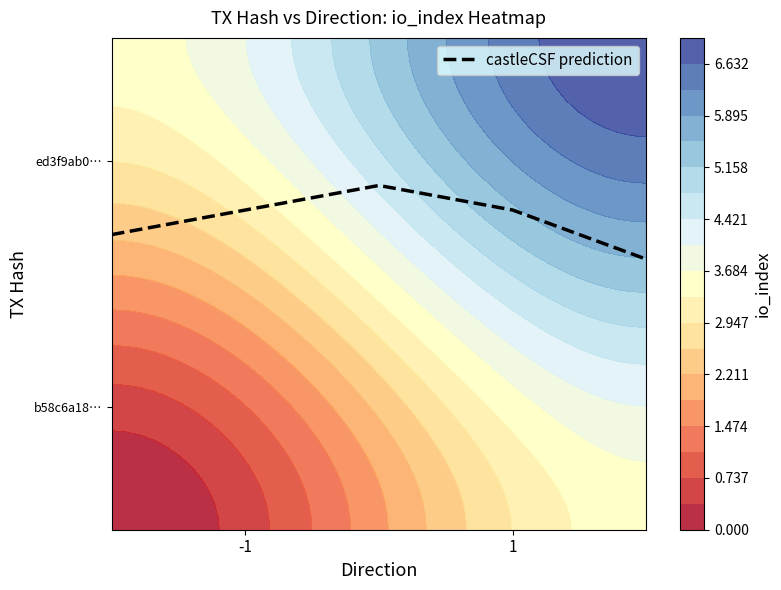

Read the value at 1.

0.7